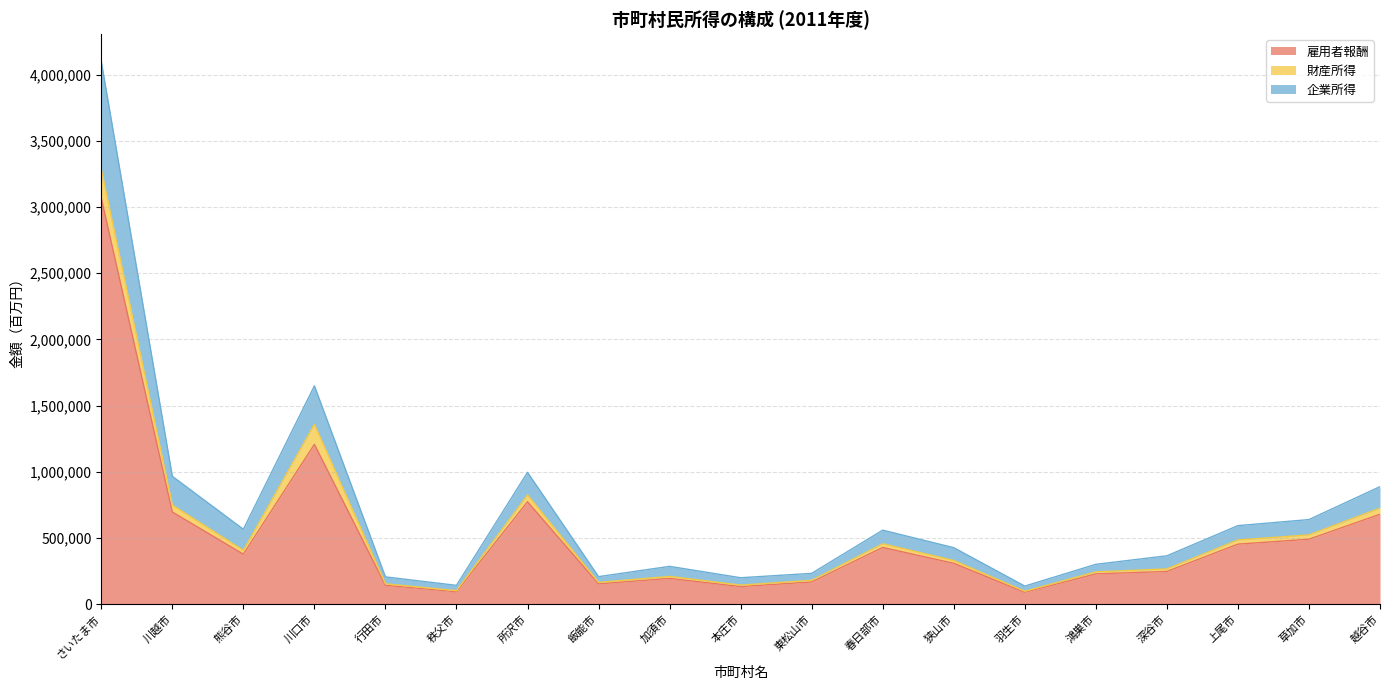

True or false: 雇用者報酬 has a value of 773563 at 所沢市.

True